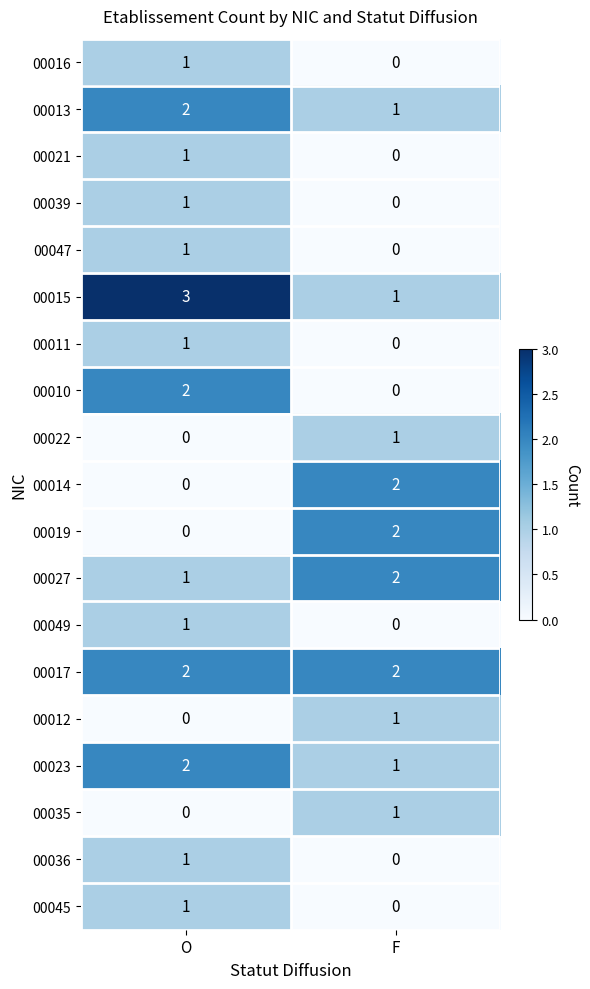

Which label corresponds to the largest value in the chart?

O